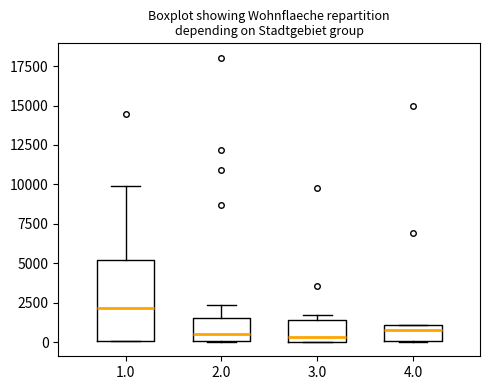

Which box's median line is the highest?

1.0